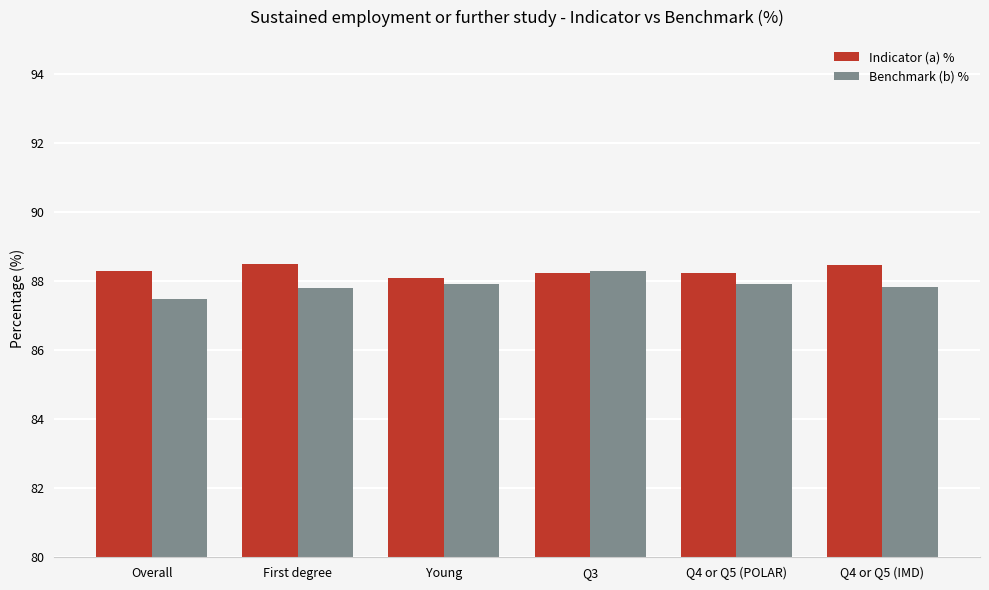

What is the sum of all Indicator (a) % values?

529.8